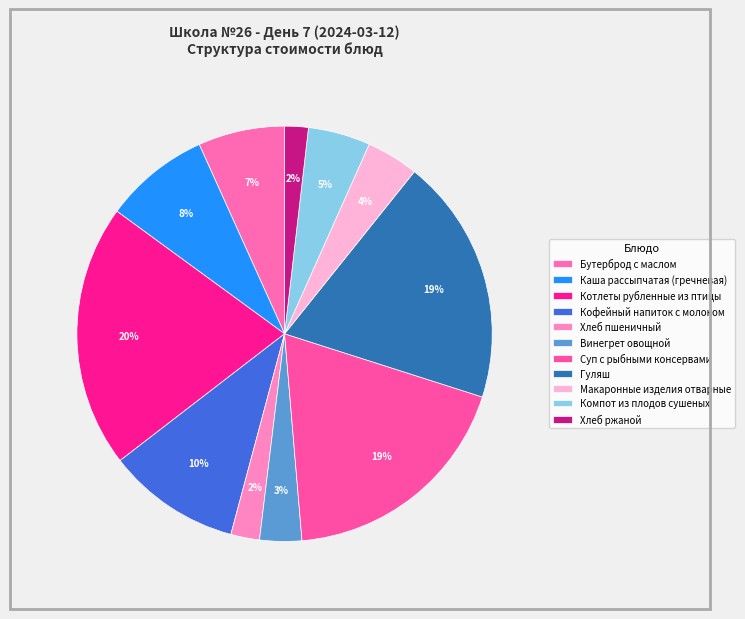

Is Кофейный напиток с молоком the majority of the pie?

No